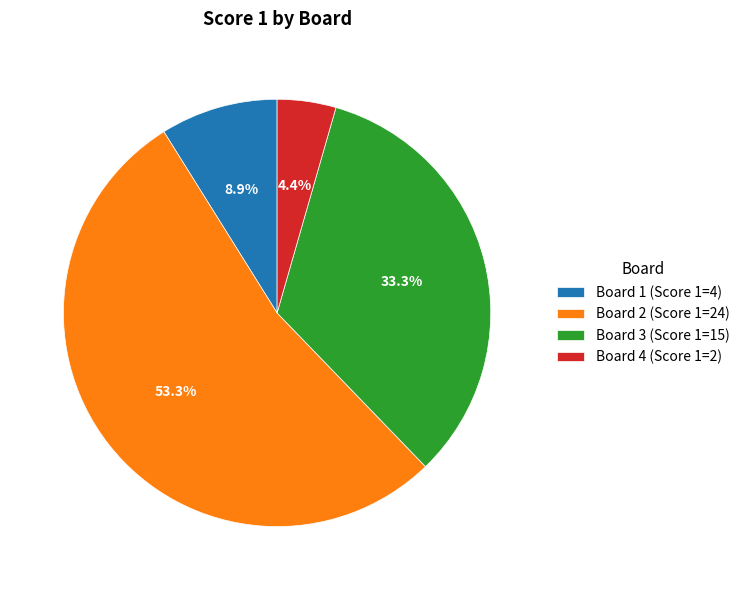

True or false: Board 2 accounts for 53% of the total.

True